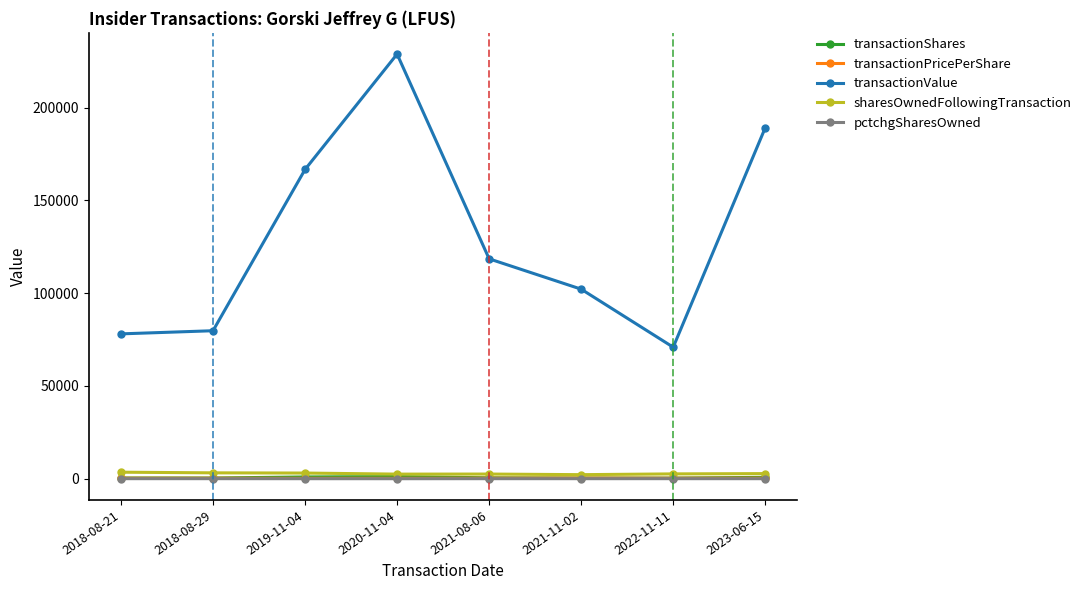

The value of transactionValue at 2018-08-29 is 79719.0. True or false?

True